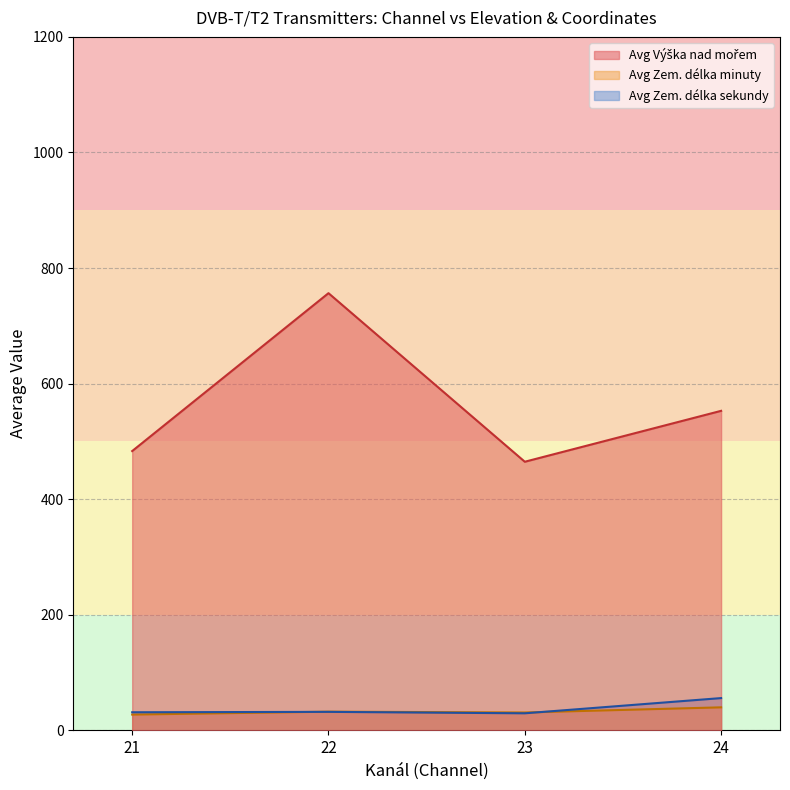

How many lines are shown in the chart?

3